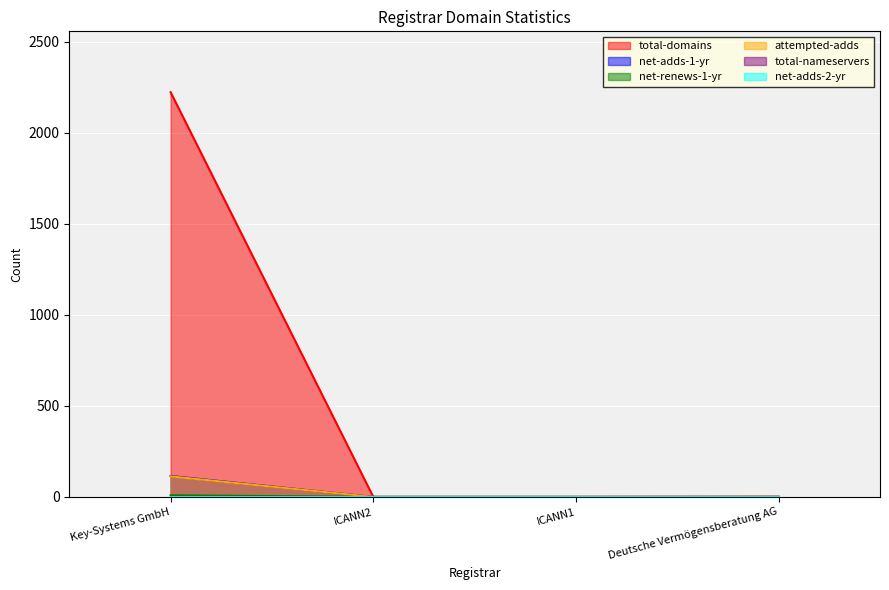

Which series has the largest range (max minus min)?

total-domains